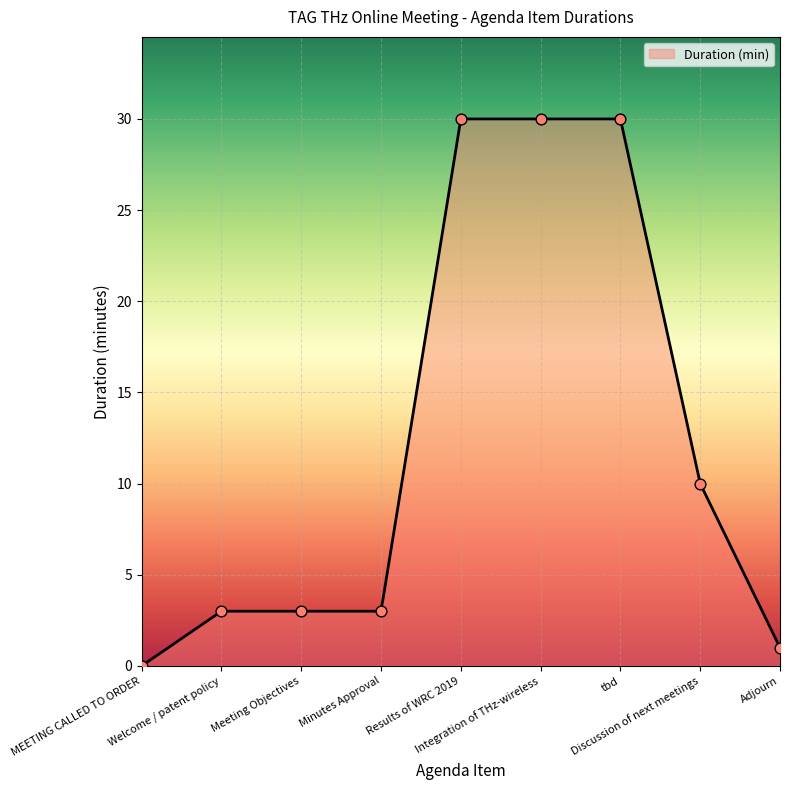

Between Integration of THz-wireless and Minutes Approval, which is larger?

Integration of THz-wireless